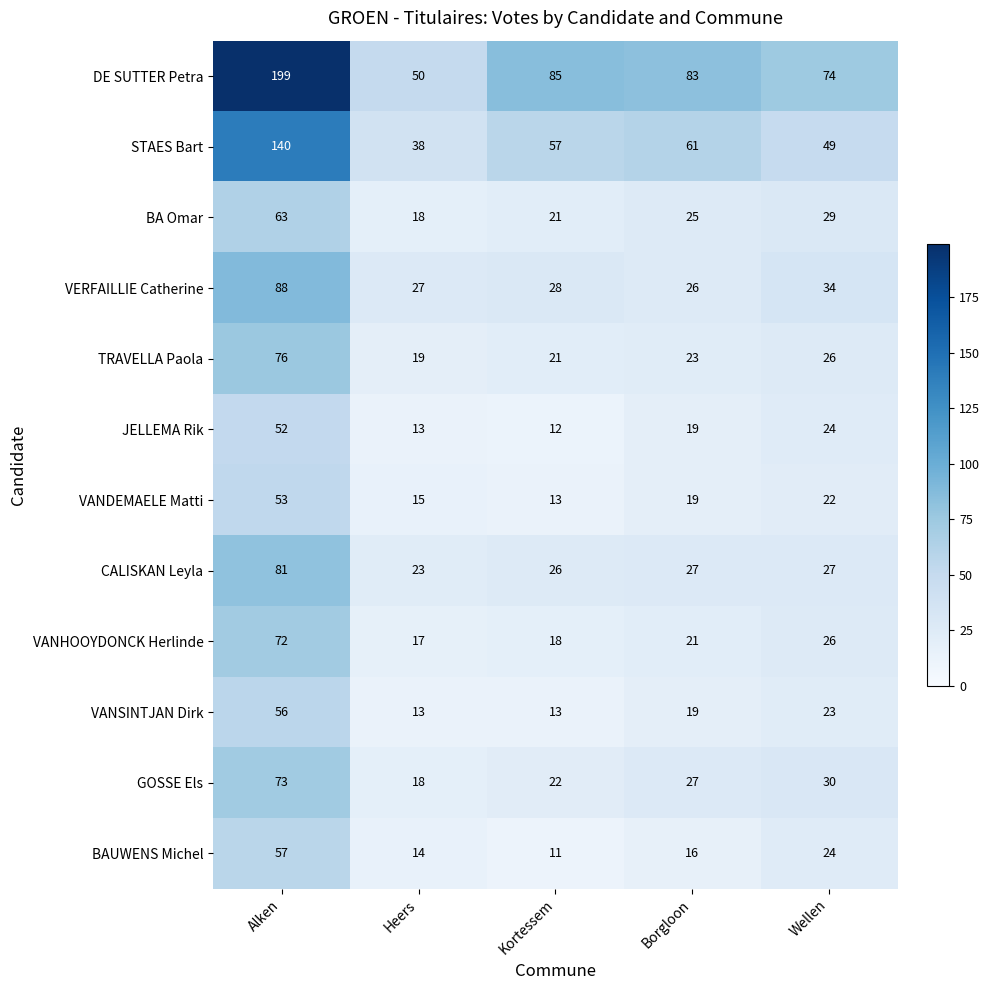

Rank the categories by TRAVELLA Paola value from highest to lowest.

Alken, Wellen, Borgloon, Kortessem, Heers